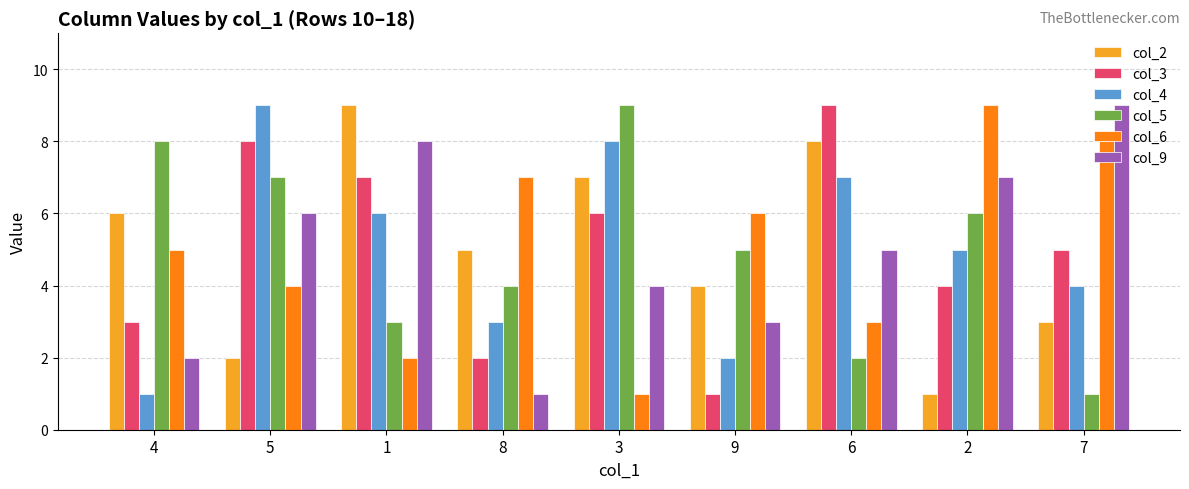

Is the value of col_3 at 9 greater than the value of col_4 at 9?

No